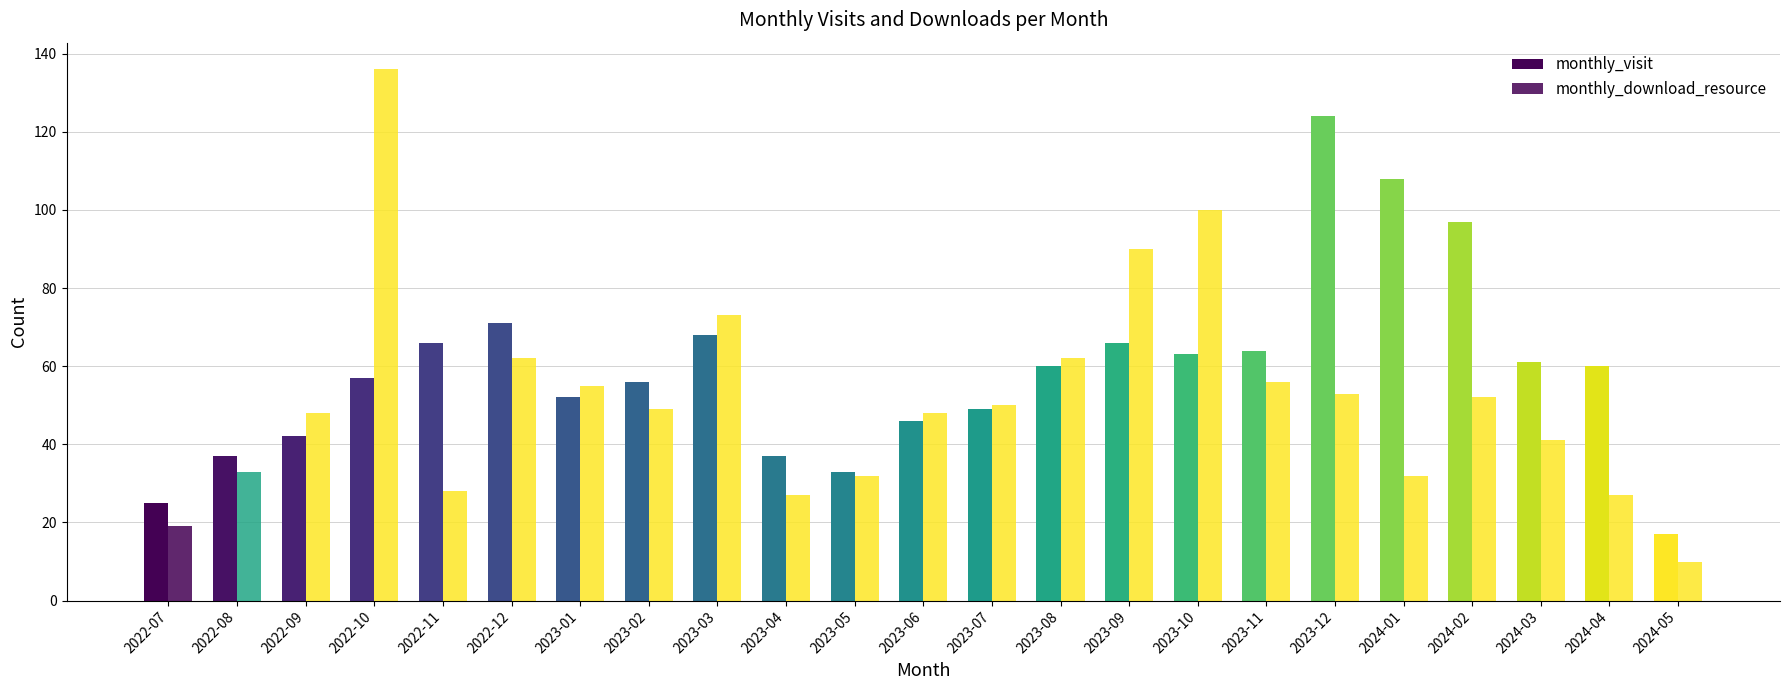

What is the highest value of the monthly_visit series?

124